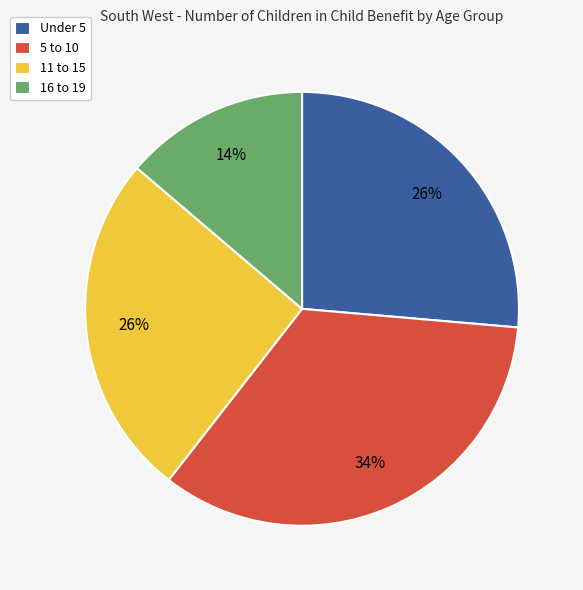

The Under 5 slice represents 40% of the pie. True or false?

False